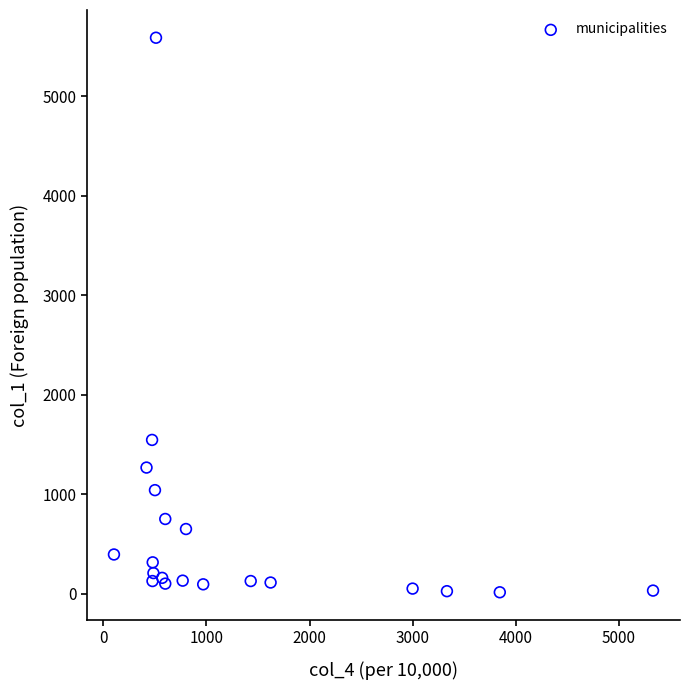

What Y value in the scatter plot is closest to 2801?

1545